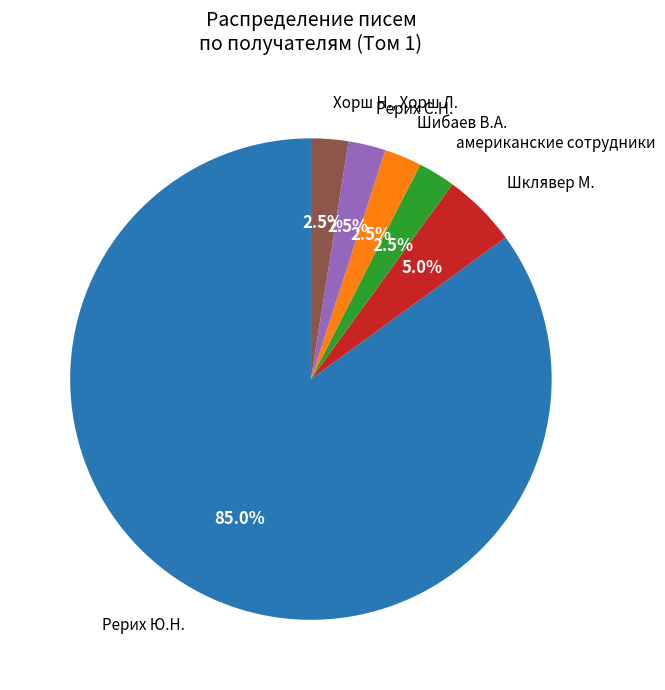

The Шклявер М. slice represents 1% of the pie. True or false?

False